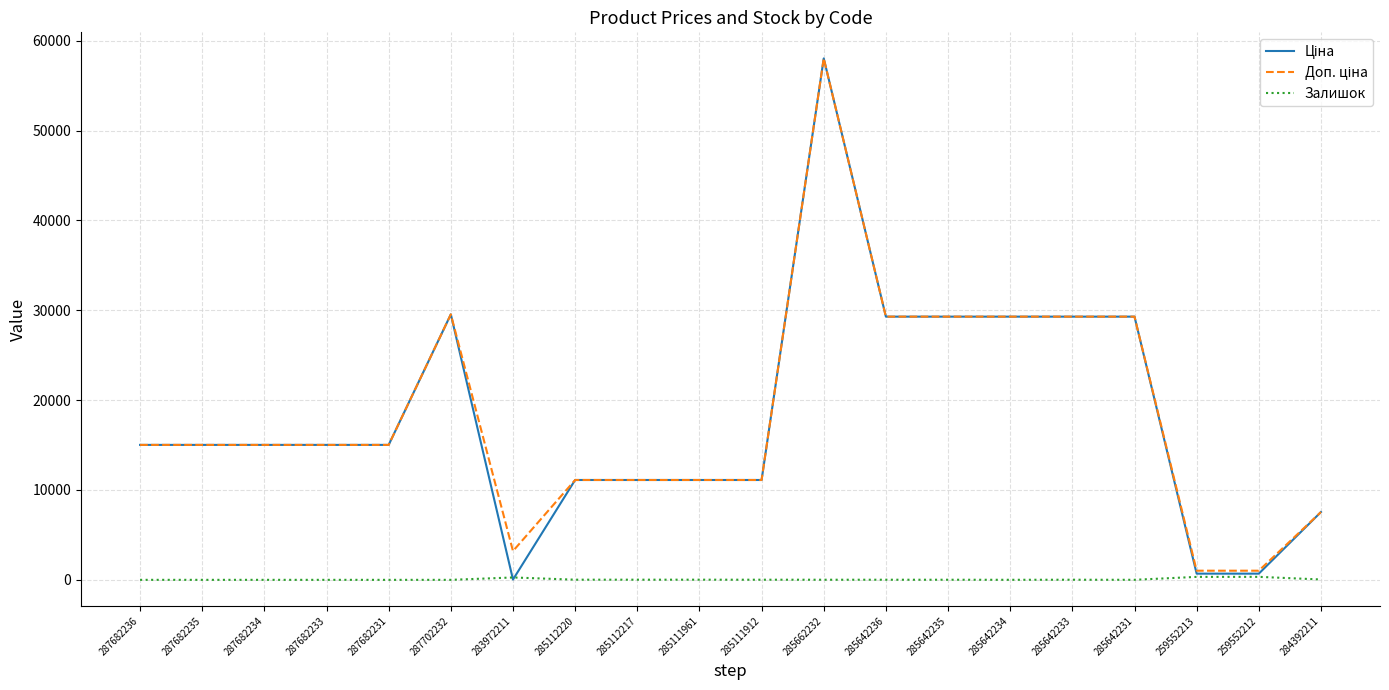

The Залишок series shows 17.0 at 285112220. True or false?

True